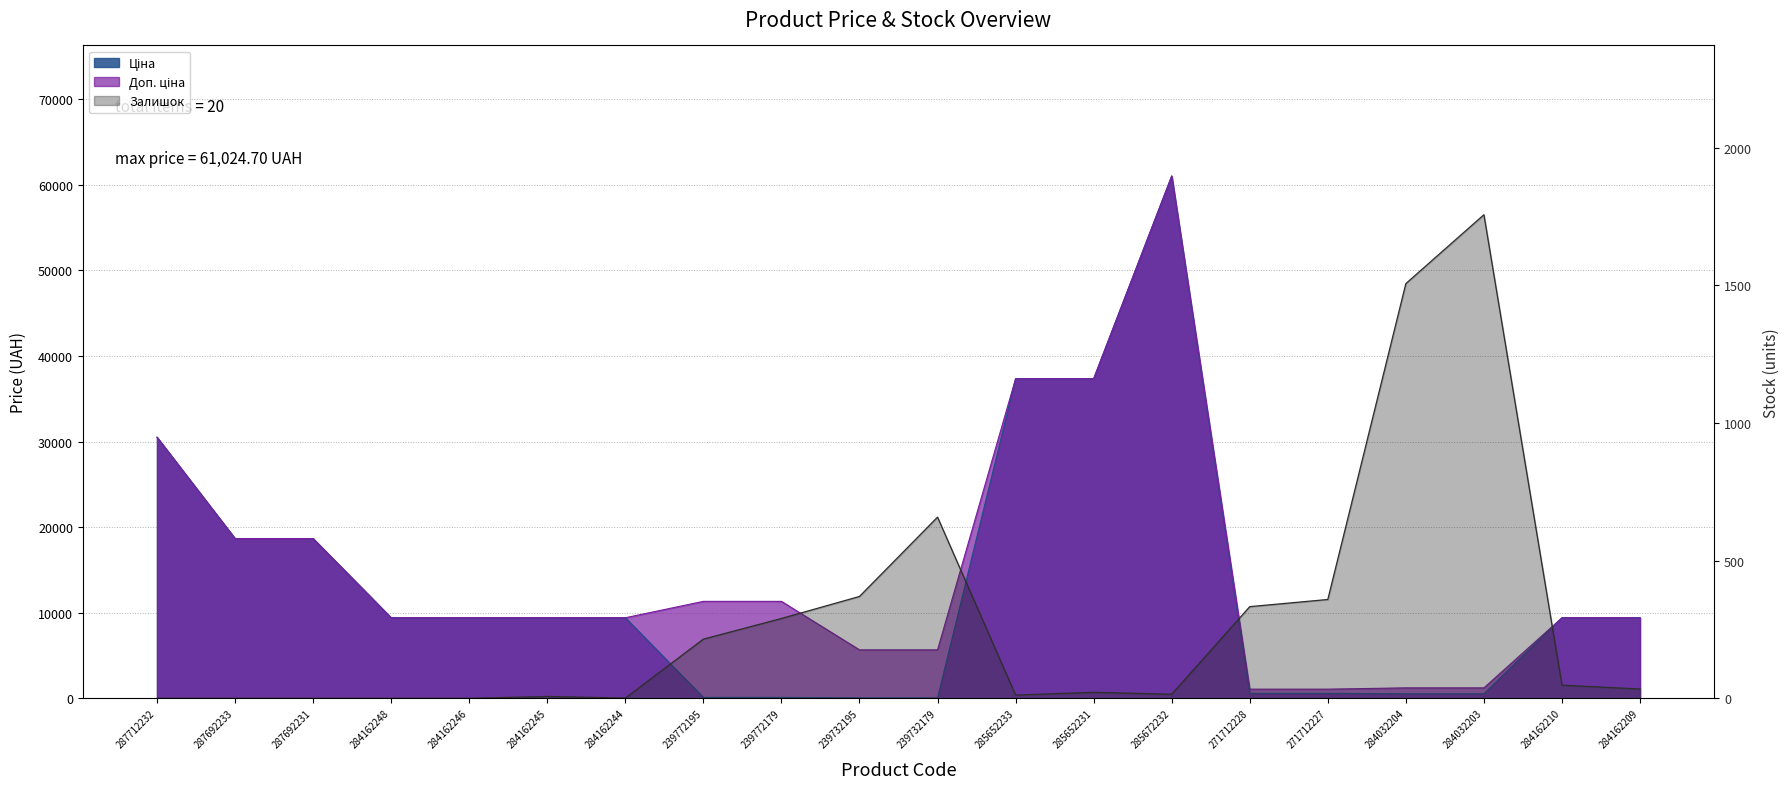

Rank the categories by Доп. ціна value from highest to lowest.

285672232, 285652233, 285652231, 287712232, 287692233, 287692231, 239772195, 239772179, 284162248, 284162246, 284162245, 284162244, 284162210, 284162209, 239732195, 239732179, 284032204, 284032203, 271712228, 271712227